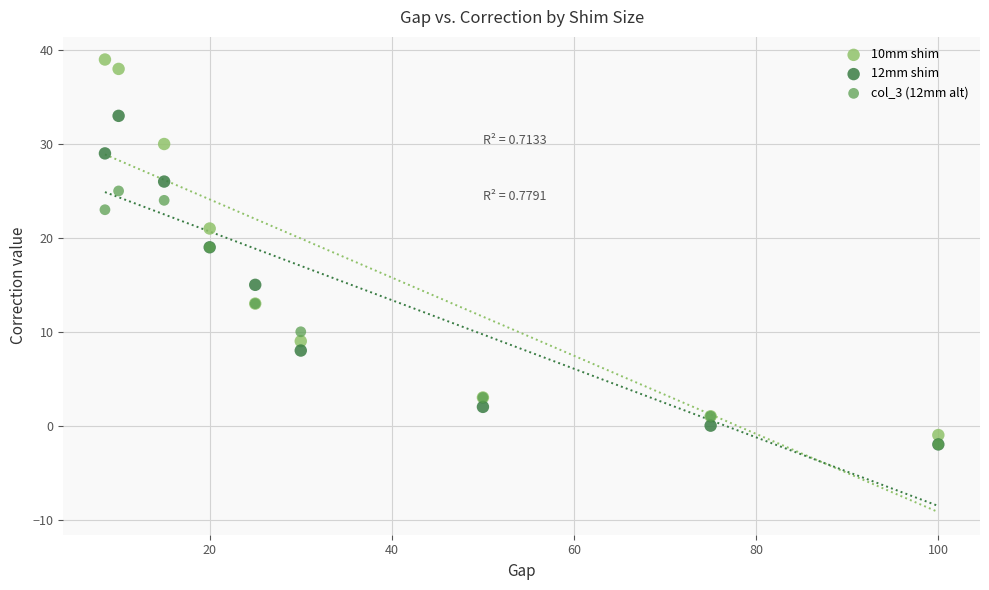

Which series reaches the maximum Y coordinate?

10mm shim